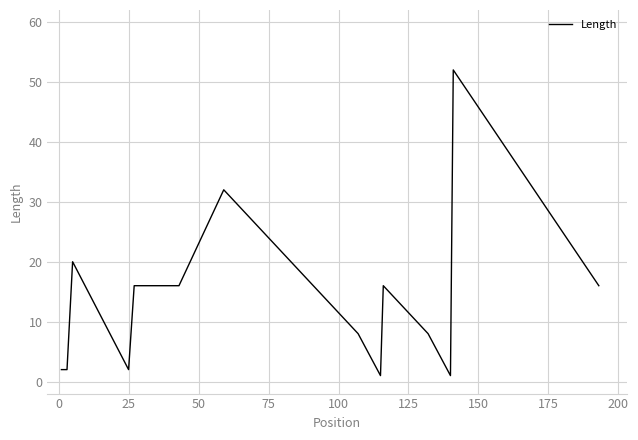

What is the difference between the maximum and minimum values?

51